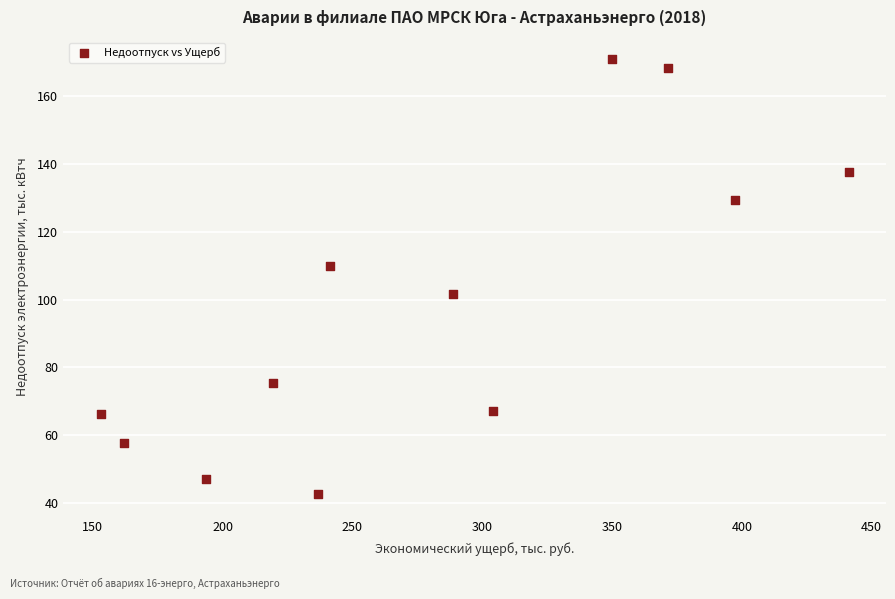

What is the range of X values (max minus min)?

288.1